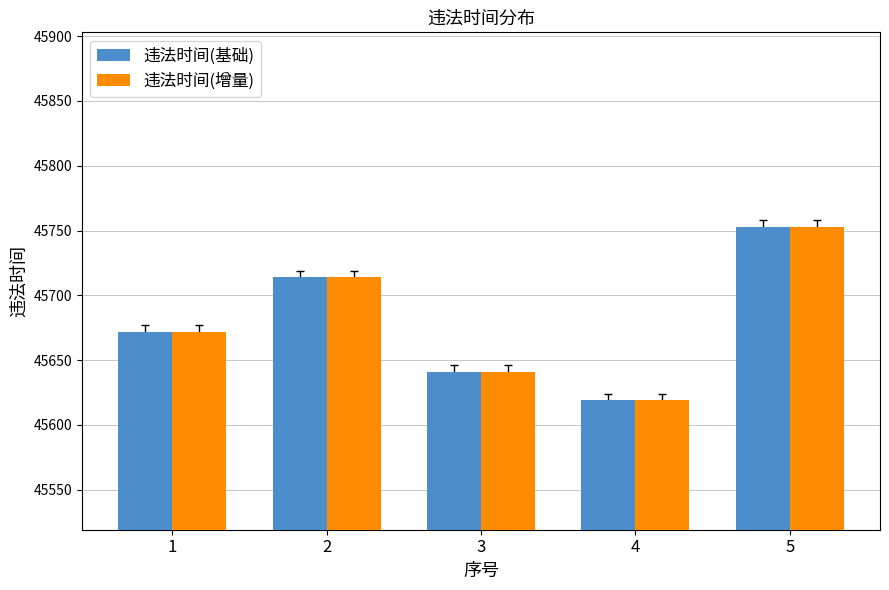

Is it true that 违法时间(增量) equals 45672 at 1?

True